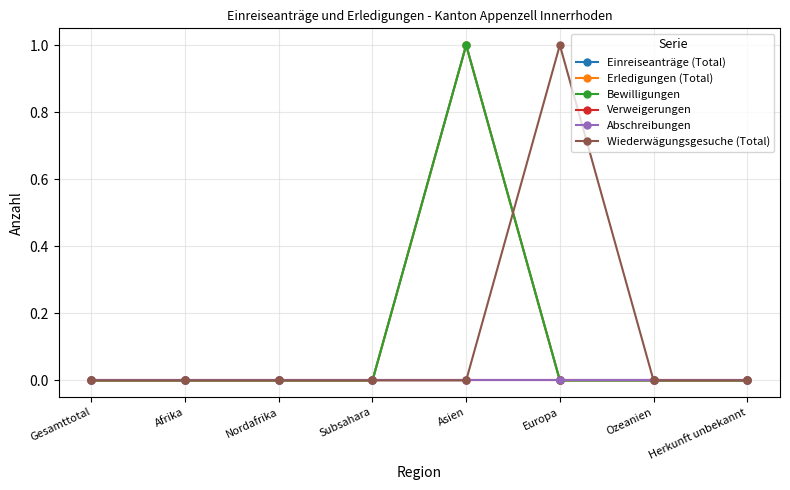

Does the chart have visible grid lines?

Yes